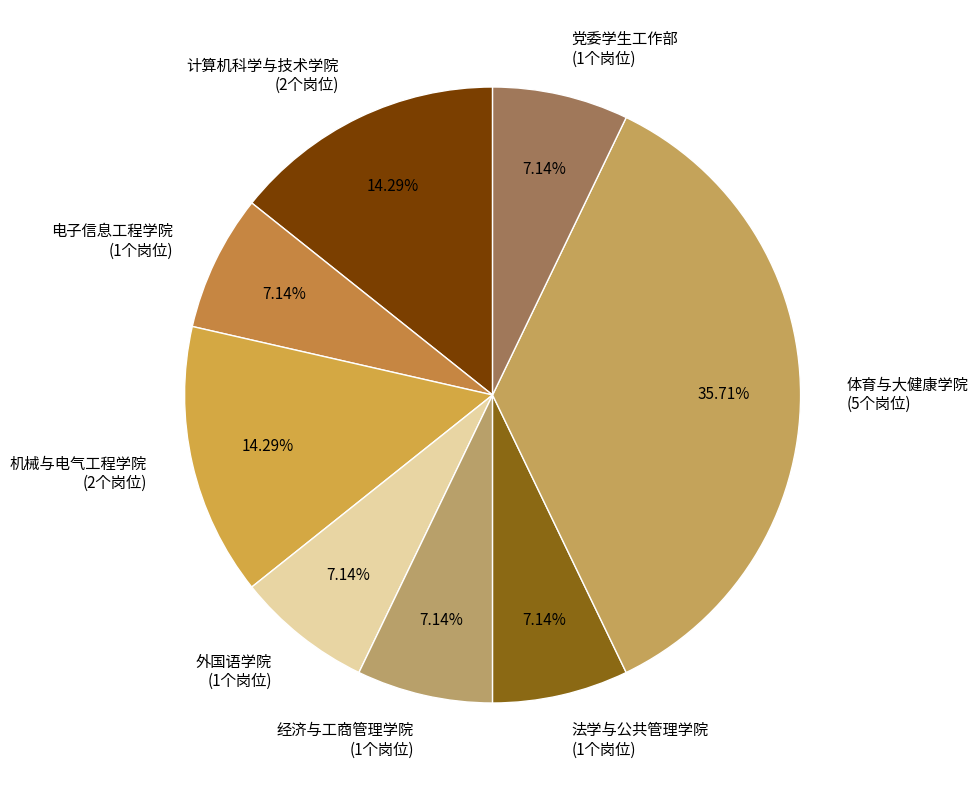

Does any single category account for the majority?

No